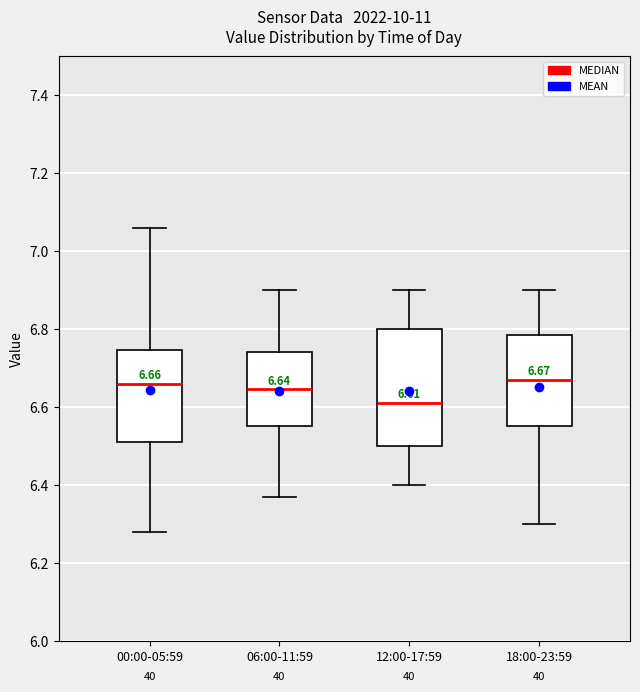

Comparing the boxes themselves (not the whiskers), which one is the tallest?

12:00-17:59